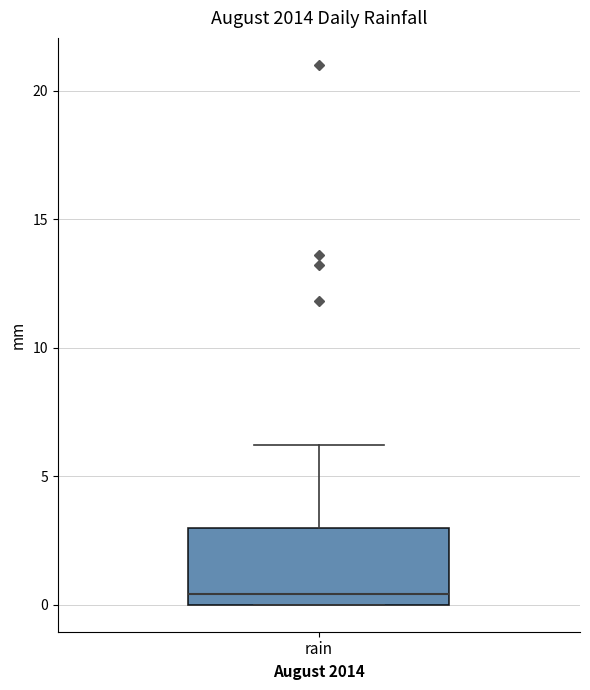

Where does the upper whisker of the box for rain end on the y-axis? The values are not printed on the chart, so give them approximately, as read against the axis.

6.0